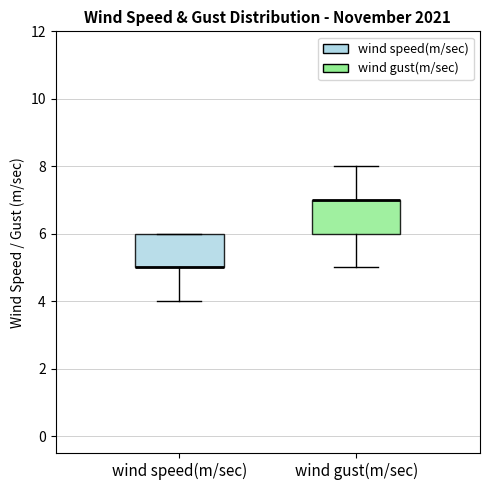

Where is the lower edge of the box for wind speed(m/sec) on the y-axis? The values are not printed on the chart, so give them approximately, as read against the axis.

5